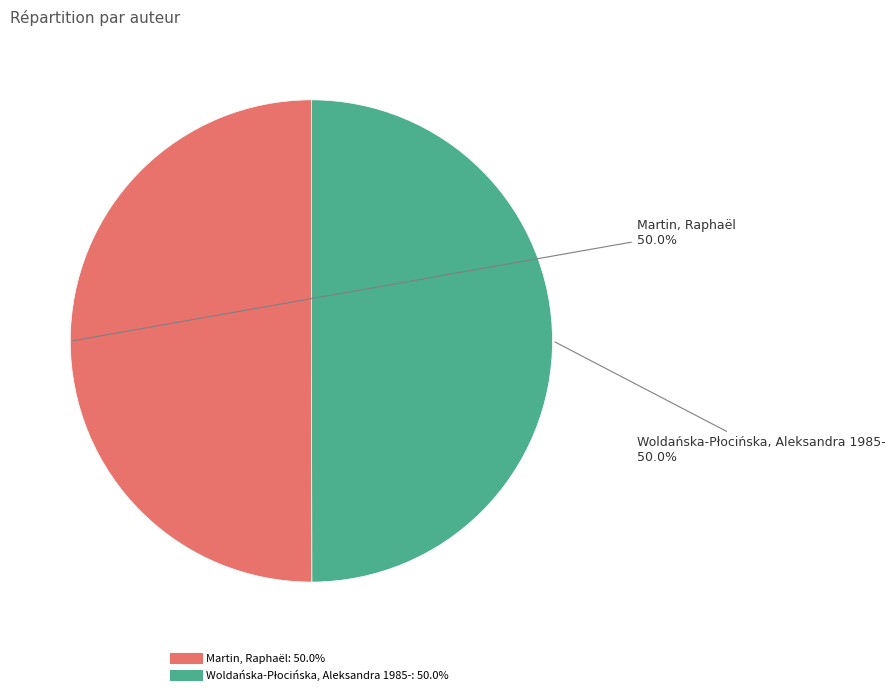

Count the number of slices in the pie.

2